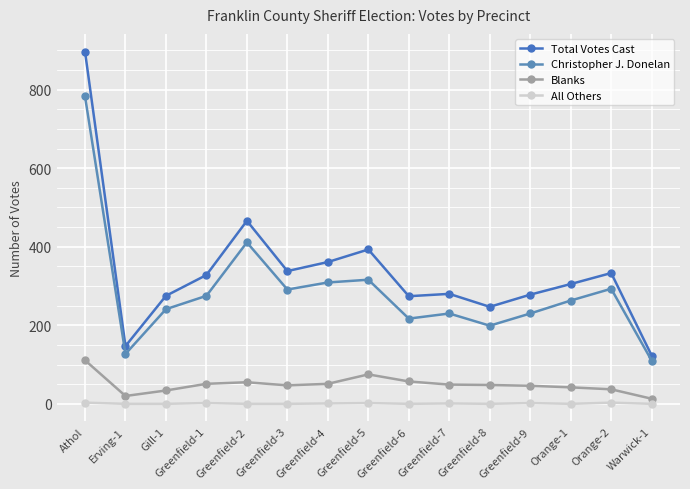

Between Erving-1 and Greenfield-5, which is larger?

Greenfield-5